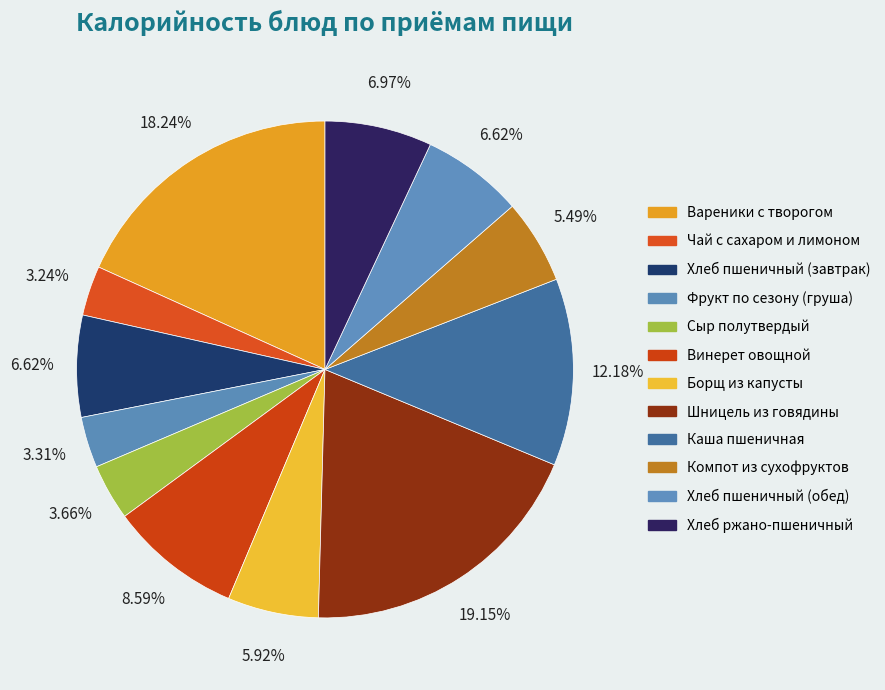

How many segments does this pie chart have?

12